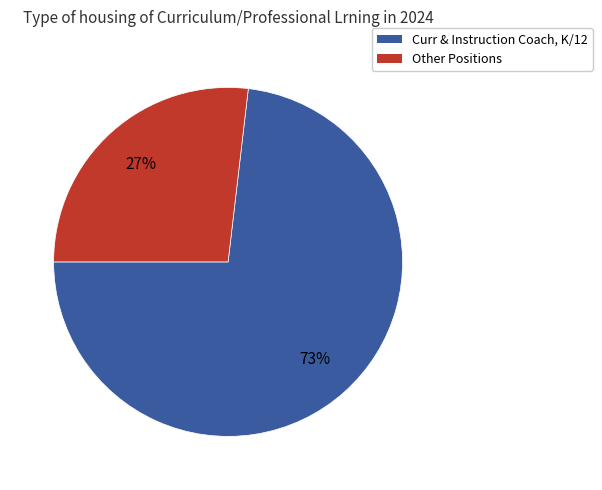

Rank the categories by value from highest to lowest.

Curr & Instruction Coach, K/12, Other Positions